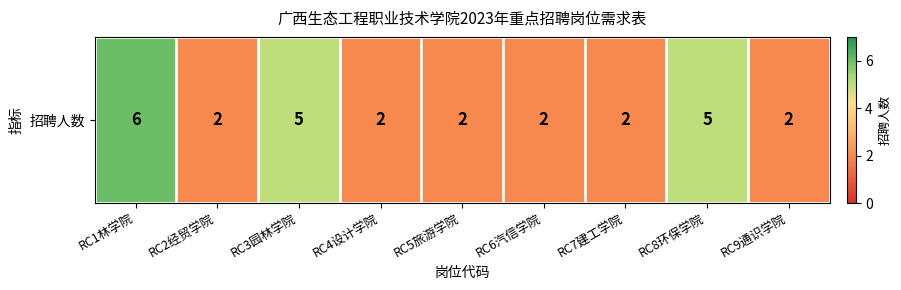

How many values exceed 2?

3